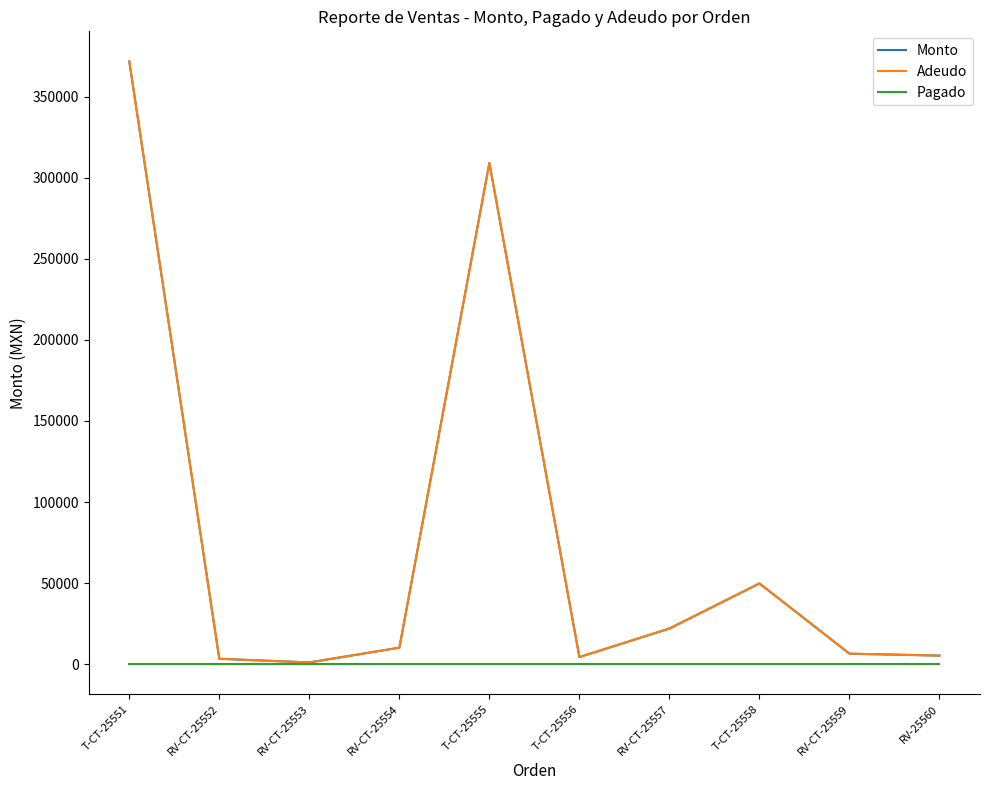

Does the chart display data point markers on the line(s)?

No